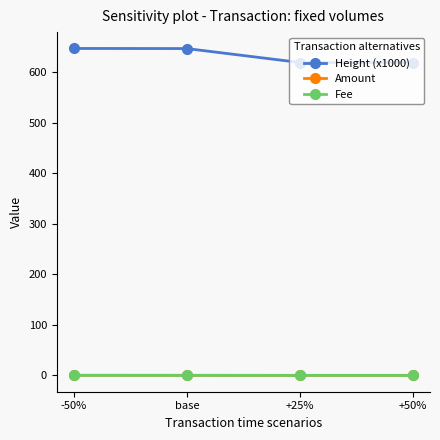

True or false: Amount has a value of 0.3 at -50%.

True